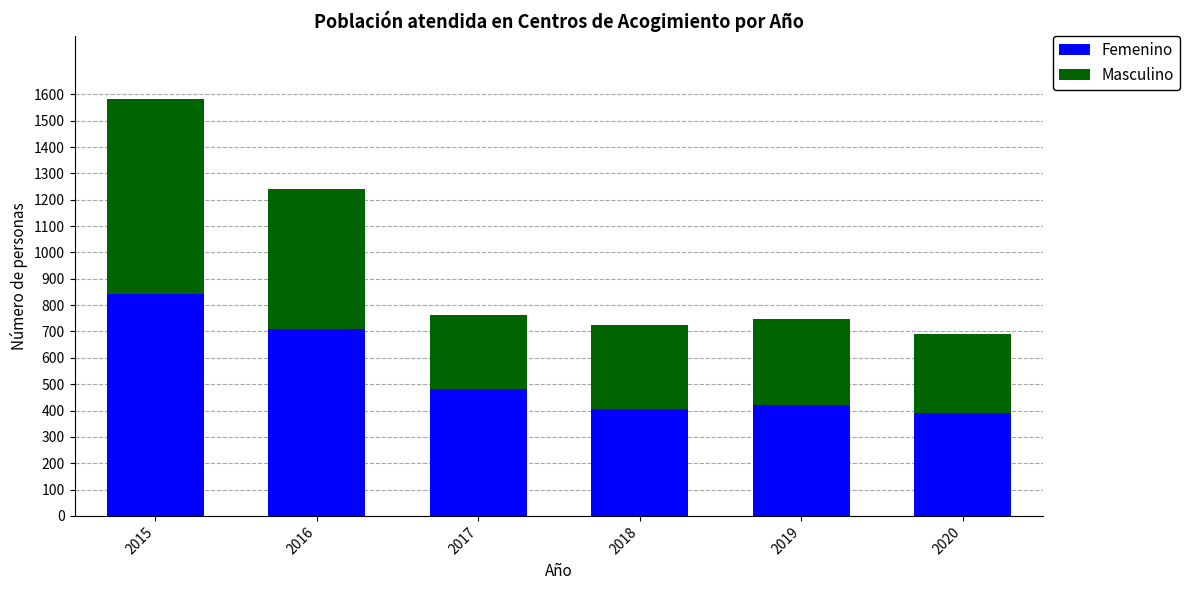

At which category is the sum across all series the highest?

2015